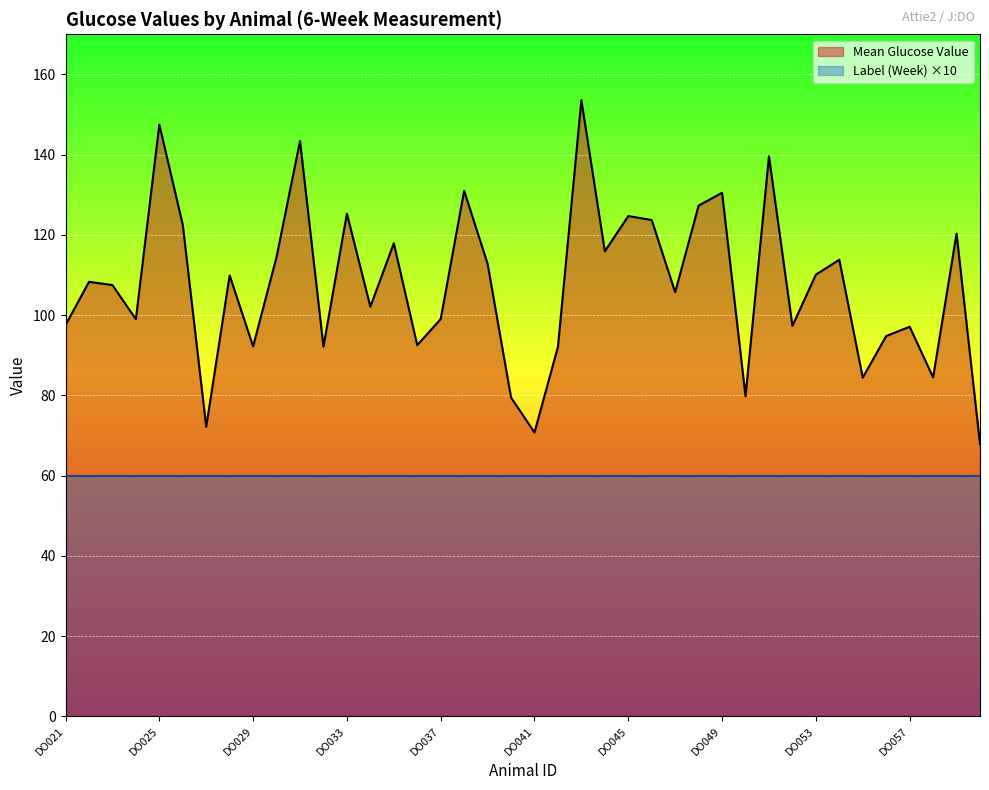

Reading left to right, extract all data points from this chart.

DO021=97.5	DO022=108.3	DO023=107.5	DO024=99.0	DO025=147.5	DO026=122.5	DO027=72.2	DO028=109.9	DO029=92.2	DO030=114.5	DO031=143.4	DO032=92.2	DO033=125.3	DO034=102.1	DO035=117.9	DO036=92.5	DO037=99.0	DO038=131.0	DO039=112.8	DO040=79.5	DO041=70.8	DO042=92.1	DO043=153.6	DO044=115.9	DO045=124.7	DO046=123.7	DO047=105.7	DO048=127.3	DO049=130.5	DO050=79.8	DO051=139.6	DO052=97.3	DO053=110.1	DO054=113.8	DO055=84.4	DO056=94.8	DO057=97.1	DO058=84.5	DO059=120.3	DO060=67.9